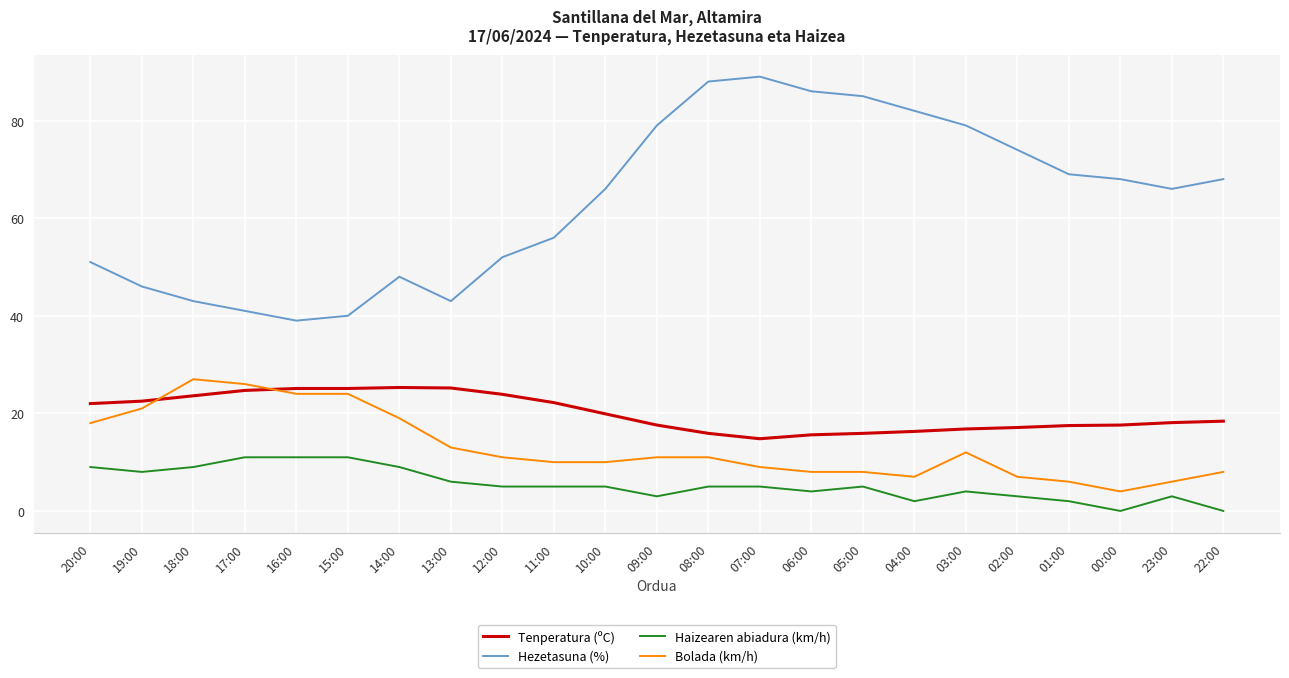

How many categories are shown in the chart?

23